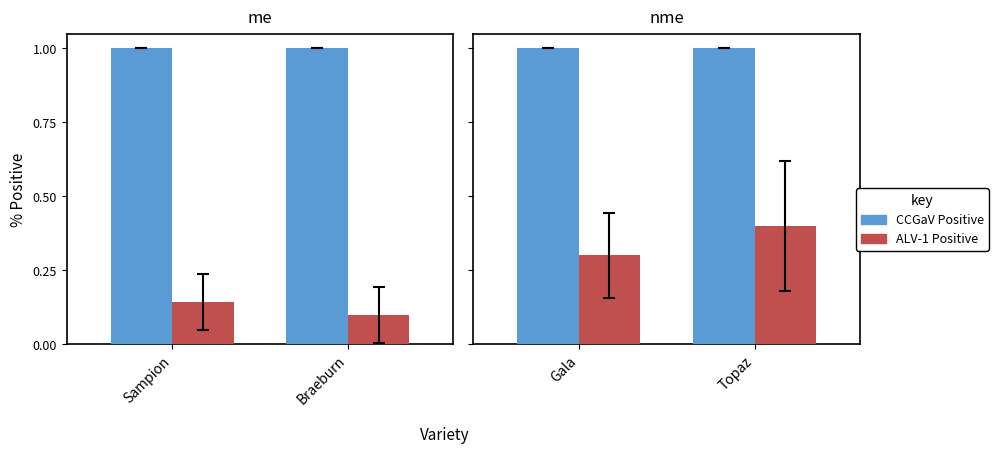

What position from the right is Topaz?

1